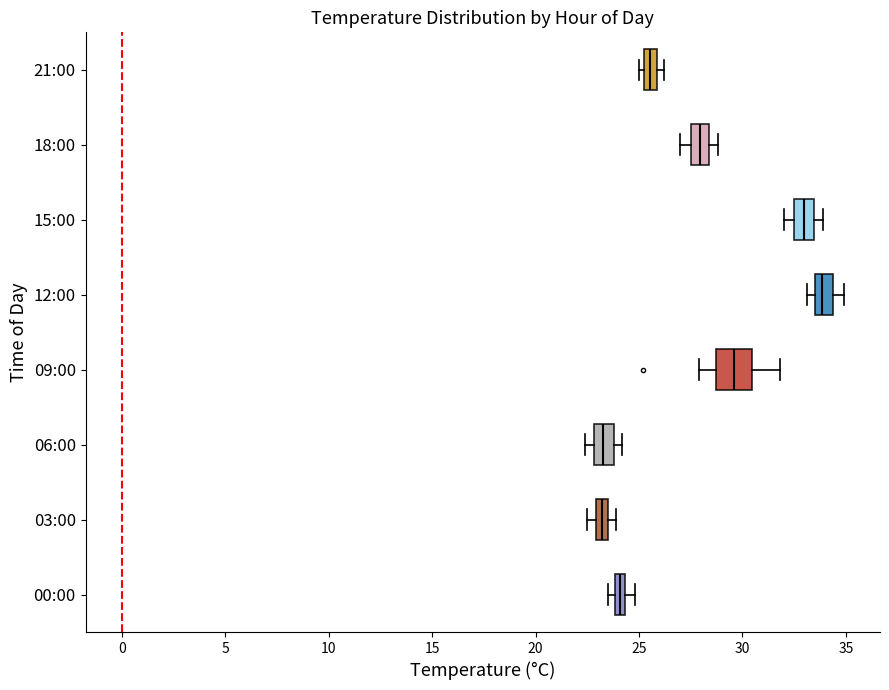

Where does the right whisker of the box for 12:00 end on the x-axis? The values are not printed on the chart, so give them approximately, as read against the axis.

35.0